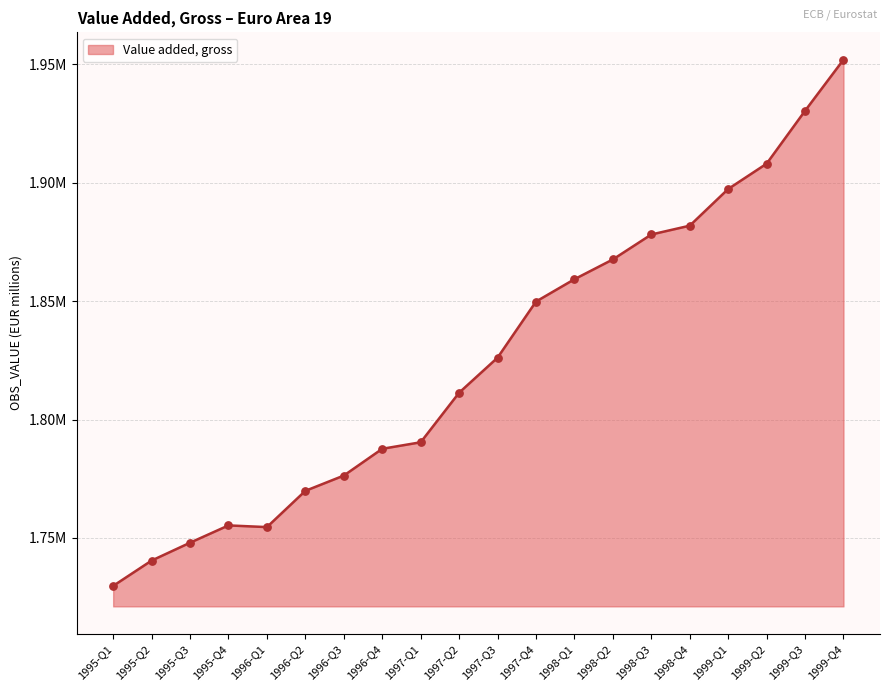

What is the change in value from 1996-Q3 to 1998-Q2?

+91228.2